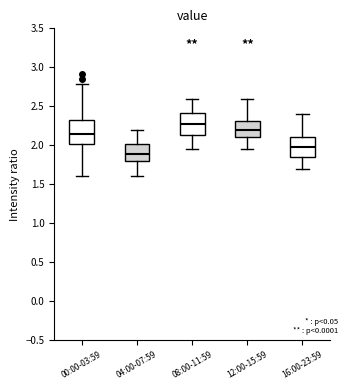

Reading left to right, transcribe this box plot: for each box, give where its median line is, the range the box spans, and where its two whiskers end, as read against the y-axis. The values are not printed on the chart, so give them approximately, as read against the axis.

00:00-03:59: median 2.15, box 2.00 to 2.35, whiskers 1.60 to 2.80
04:00-07:59: median 1.90, box 1.80 to 2.00, whiskers 1.60 to 2.20
08:00-11:59: median 2.30, box 2.15 to 2.40, whiskers 1.95 to 2.60
12:00-15:59: median 2.20, box 2.10 to 2.30, whiskers 1.95 to 2.60
16:00-23:59: median 2.00, box 1.85 to 2.10, whiskers 1.70 to 2.40